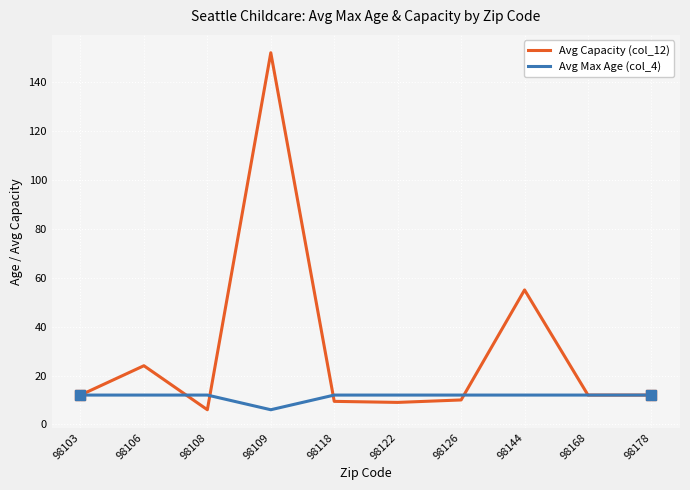

Rank the series at 98144 from highest to lowest value.

Avg Capacity (col_12), Avg Max Age (col_4)